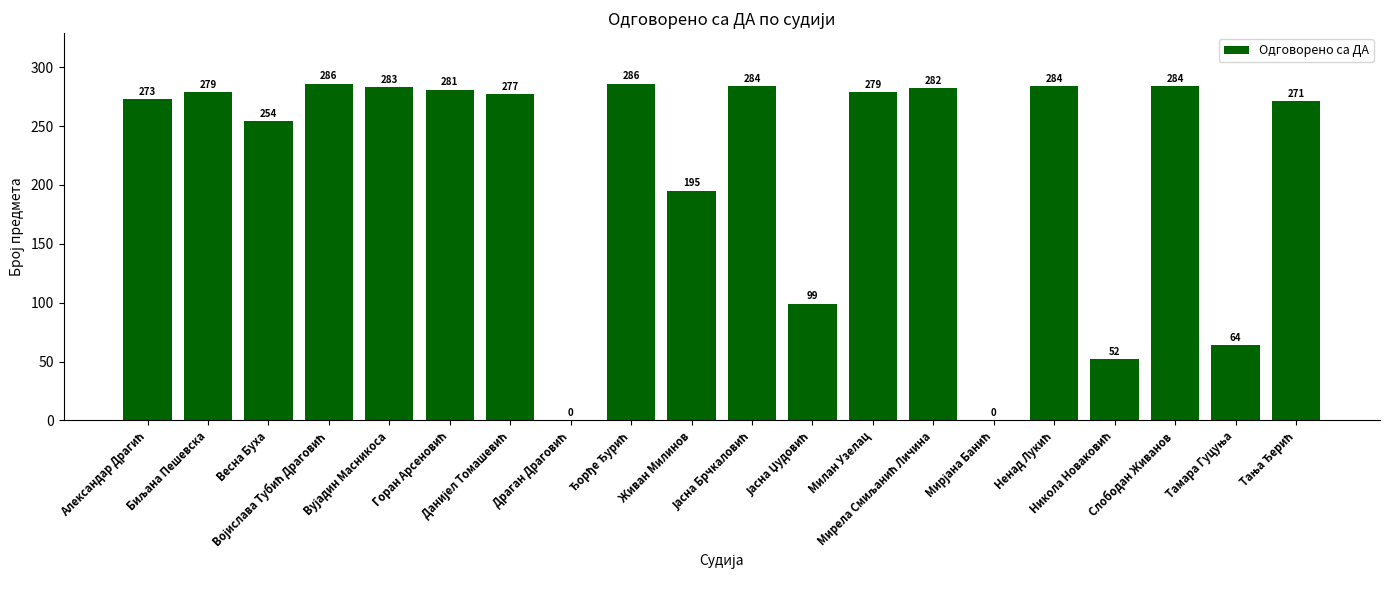

What is the sum of all values?

4313